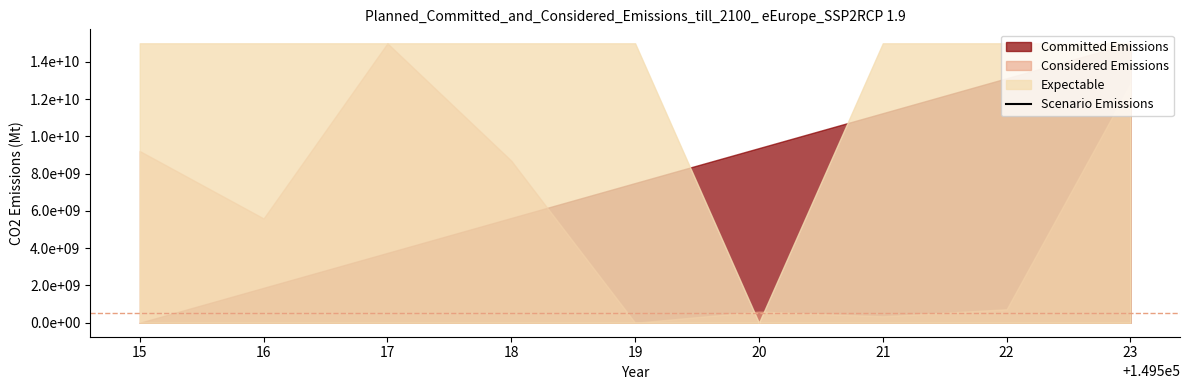

Which has a higher value, 22 or 21?

21